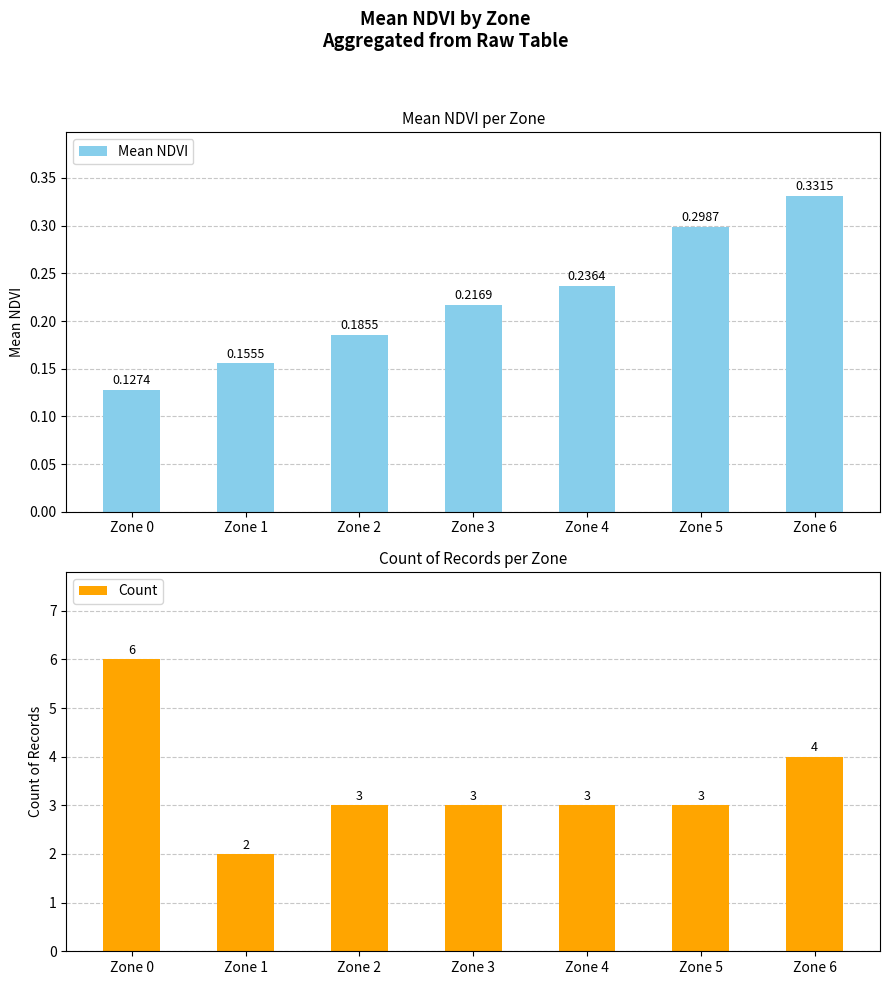

What are all the series names shown in the legend?

Mean NDVI, Count